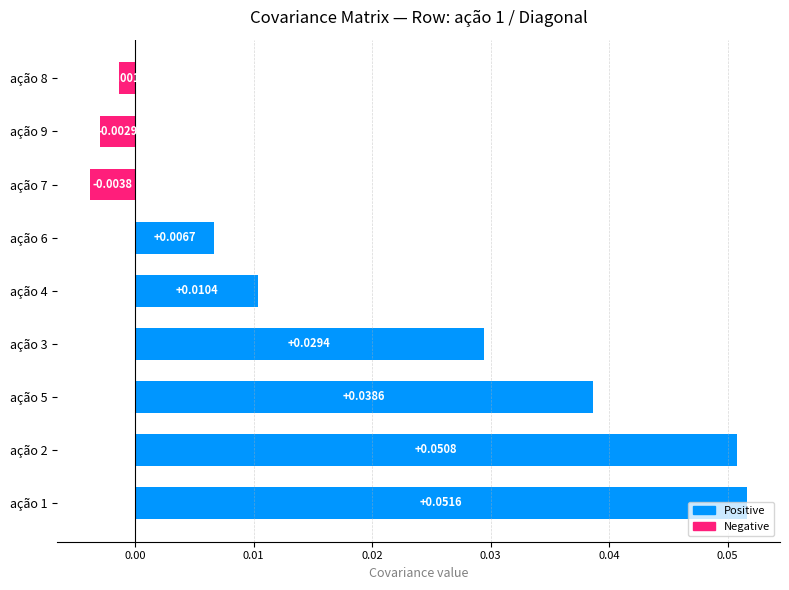

Where is the data nearest to the value 0?

ação 8